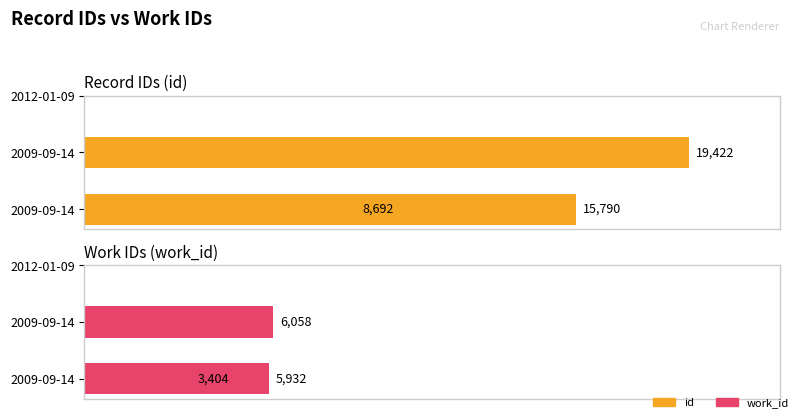

Rank the series by their average value, from highest to lowest.

id, work_id